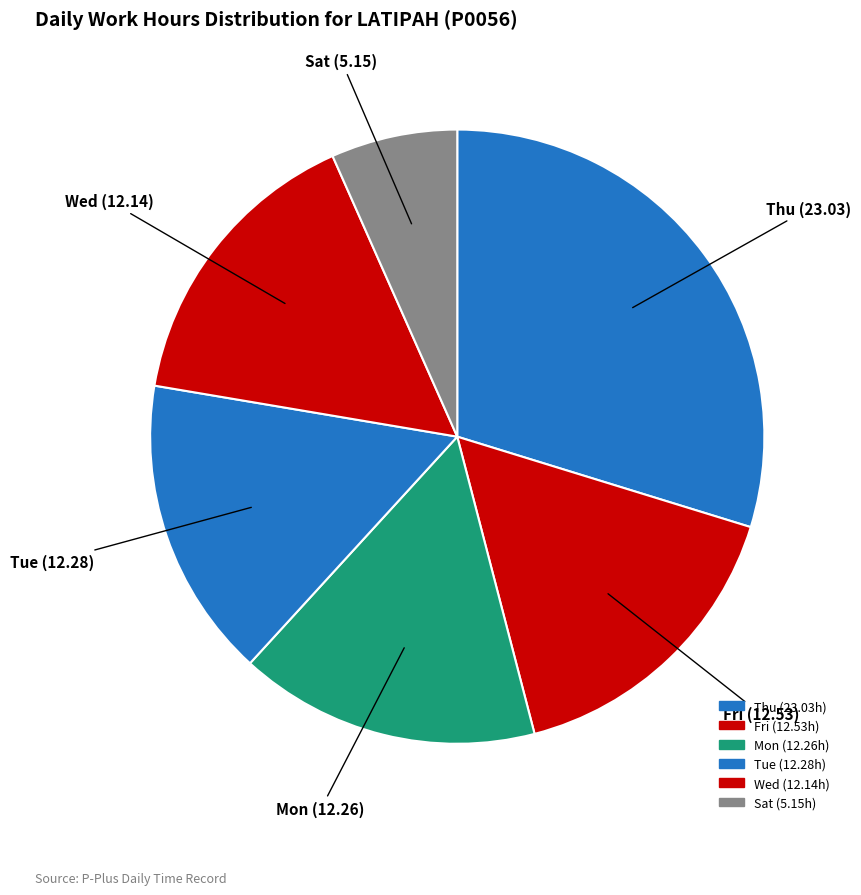

What is the largest slice in the pie chart?

Thu